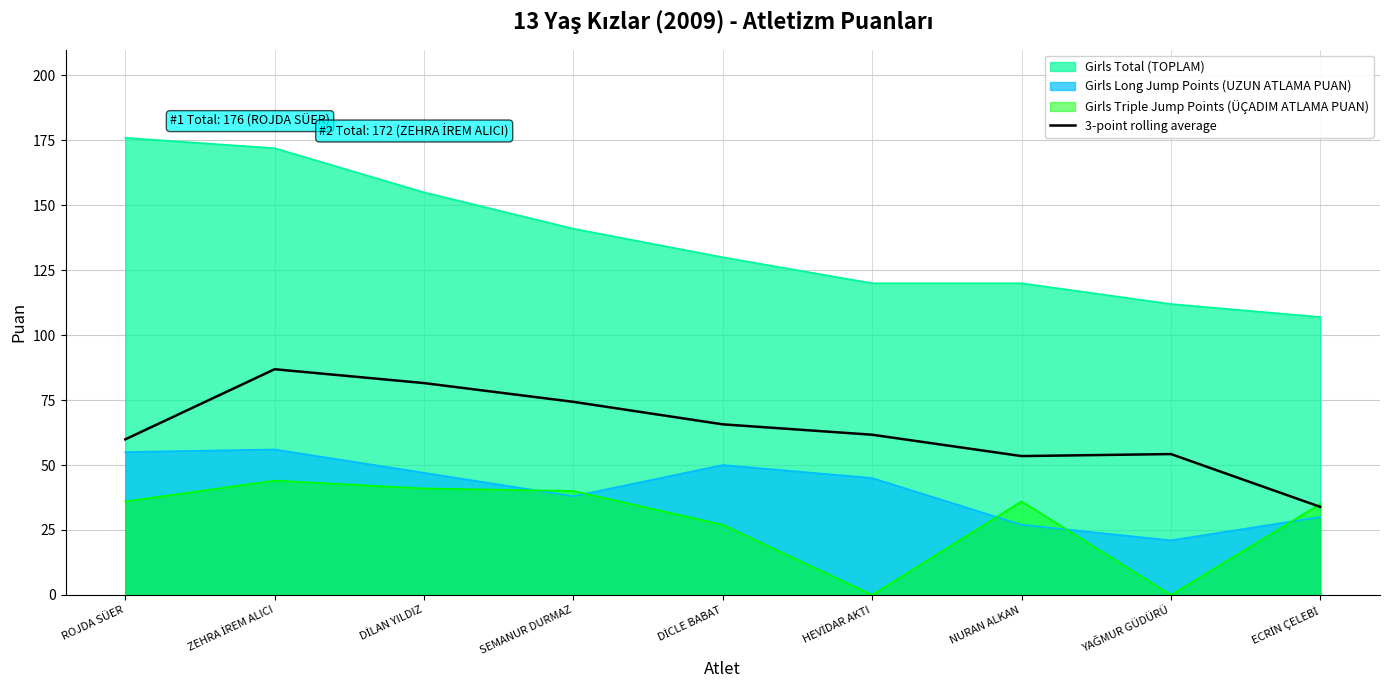

Reading left to right, extract all data points from this chart.

ROJDA SÜER=59.9	ZEHRA İREM ALICI=86.9	DİLAN YILDIZ=81.6	SEMANUR DURMAZ=74.3	DİCLE BABAT=65.7	HEVİDAR AKTI=61.7	NURAN ALKAN=53.4	YAĞMUR GÜDÜRÜ=54.2	ECRİN ÇELEBİ=33.9